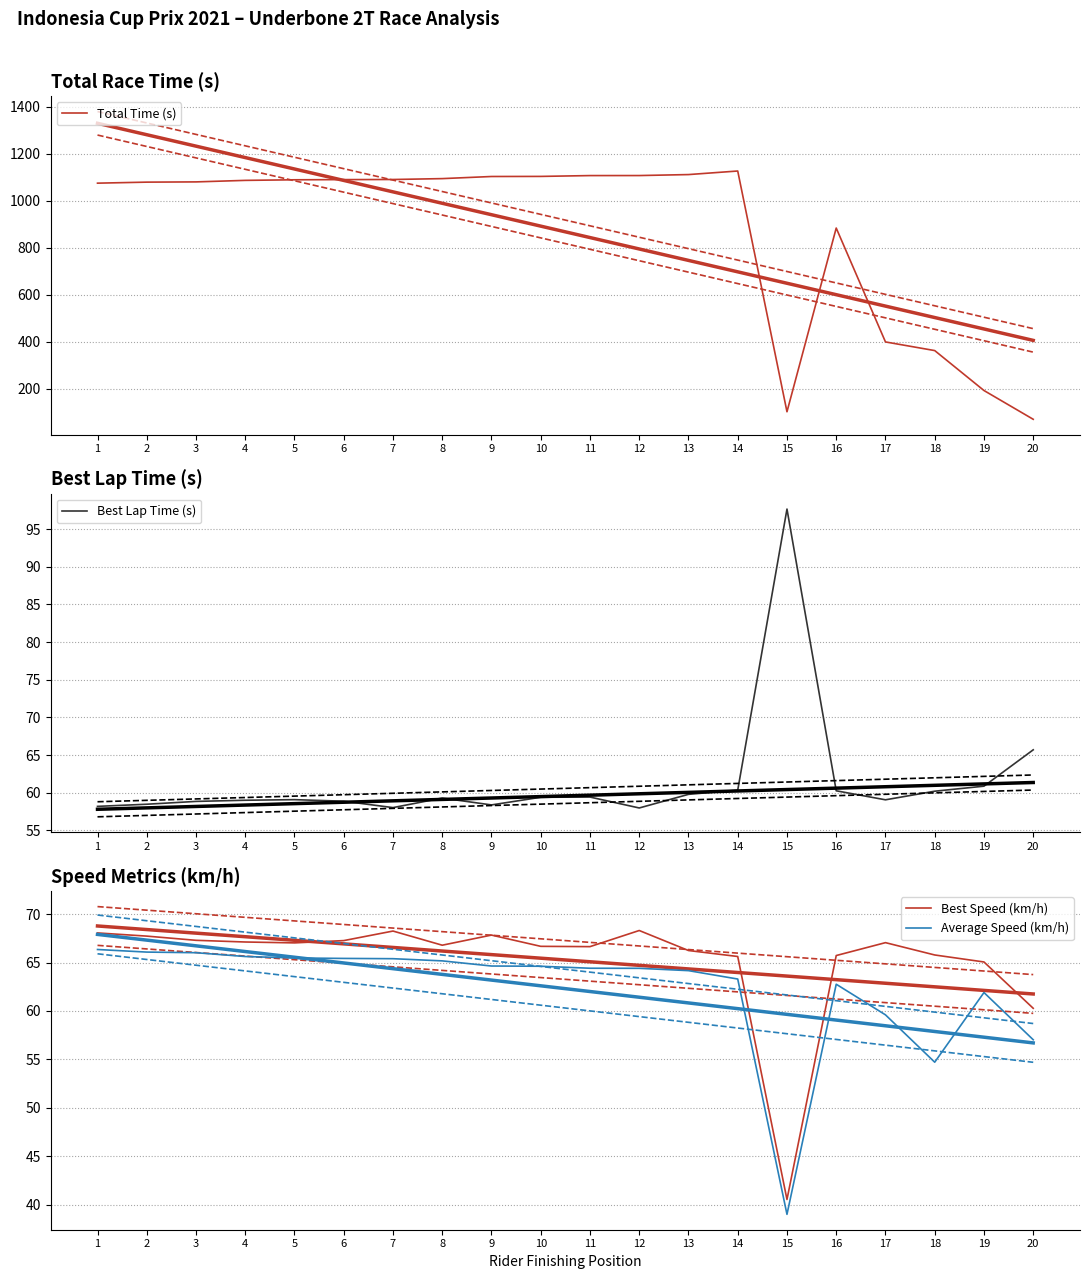

What is the sum of the Best Lap Time (s) values at 14 and 10?

119.7